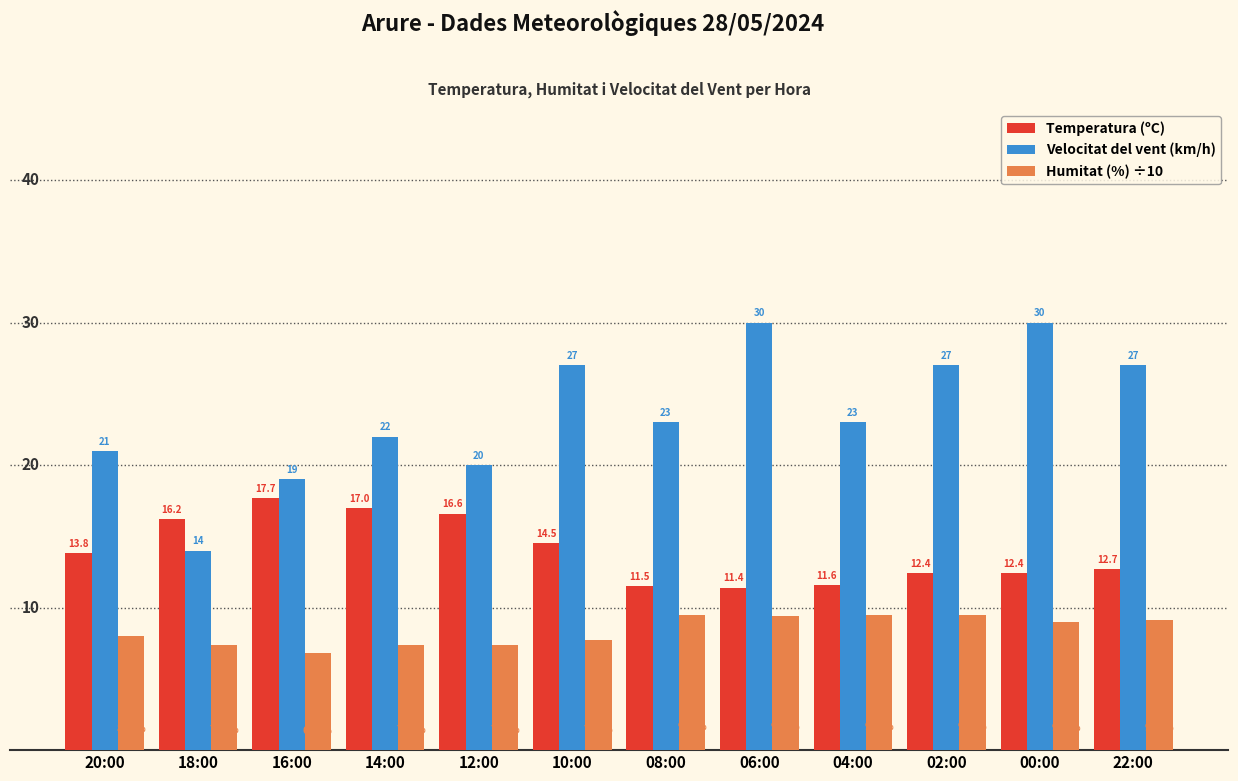

Rank the series by their average value, from lowest to highest.

Humitat (%) ÷10, Temperatura (ºC), Velocitat del vent (km/h)